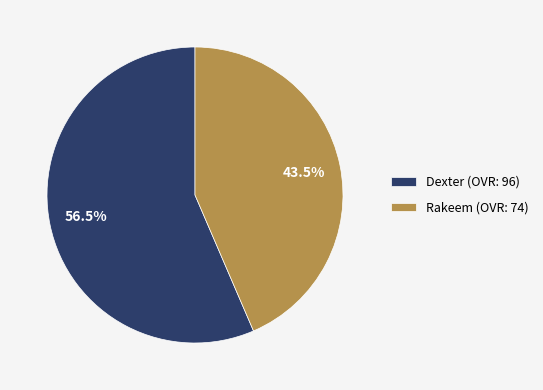

Is there a majority slice in this chart?

Yes